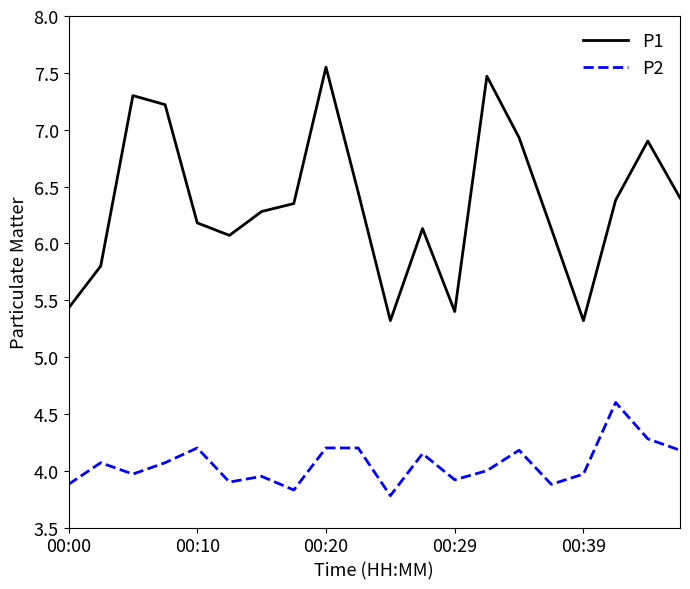

True or false: P1 and P2 cross at least once.

False